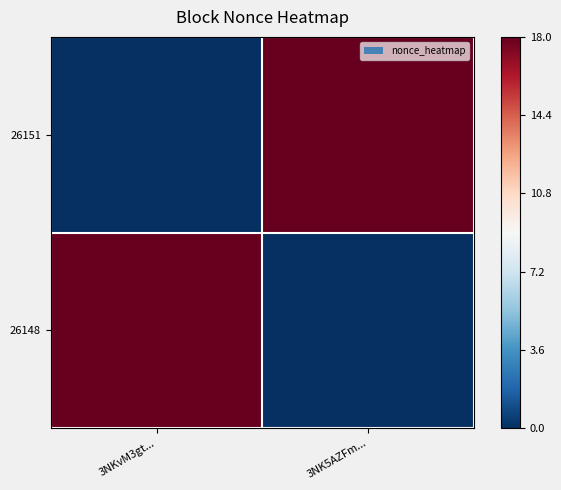

How many data points does each series have?

2